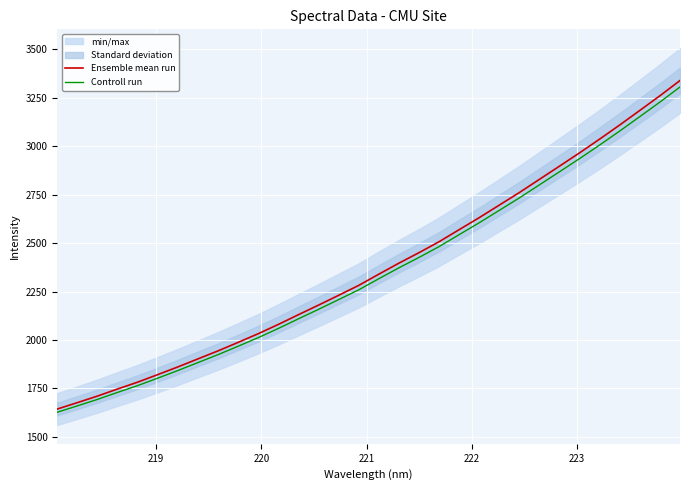

What is the lowest value of the Ensemble mean run series?

1643.5